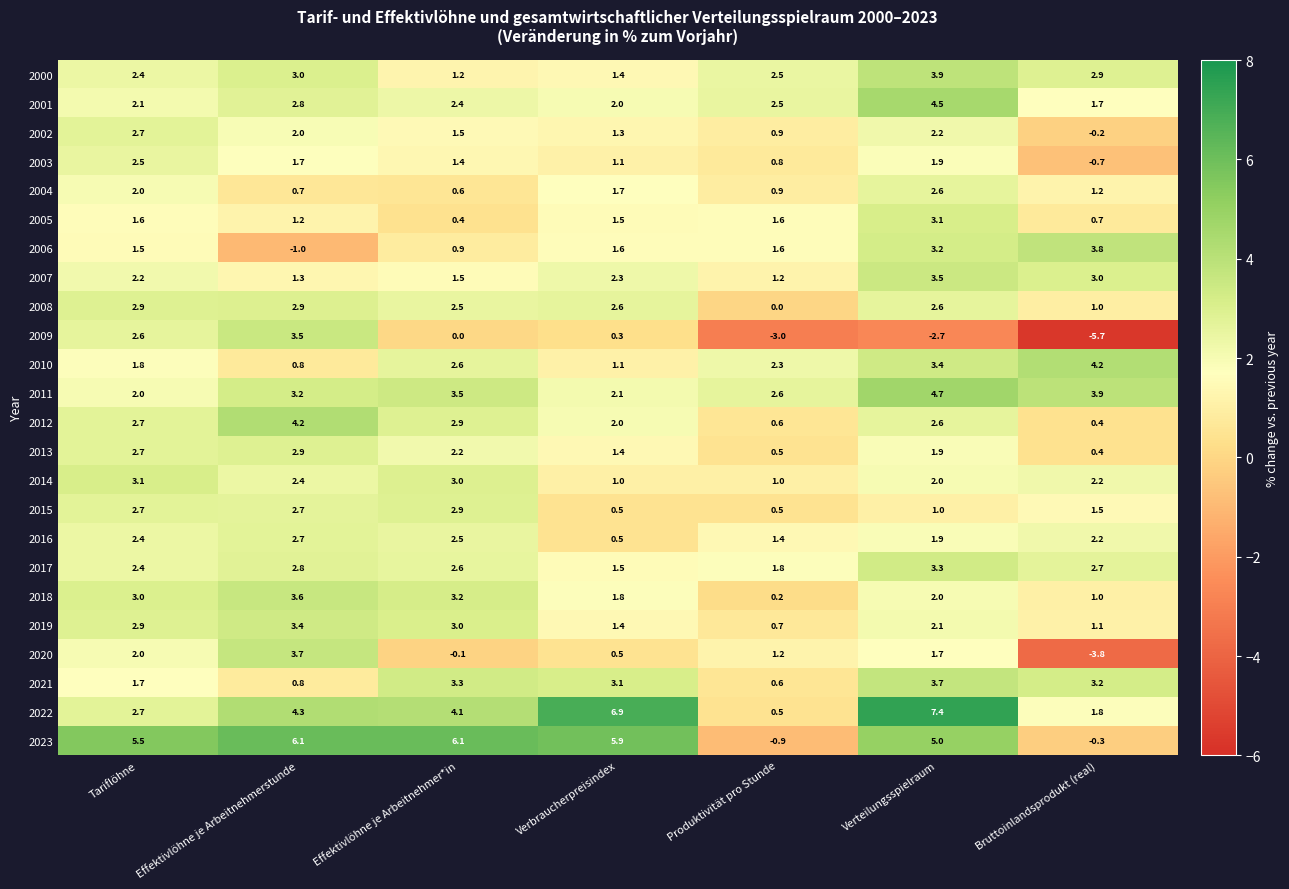

Rank the categories by 2000 value from lowest to highest.

Effektivlöhne je Arbeitnehmer*in, Verbraucherpreisindex, Tariflöhne, Produktivität pro Stunde, Bruttoinlandsprodukt (real), Effektivlöhne je Arbeitnehmerstunde, Verteilungsspielraum